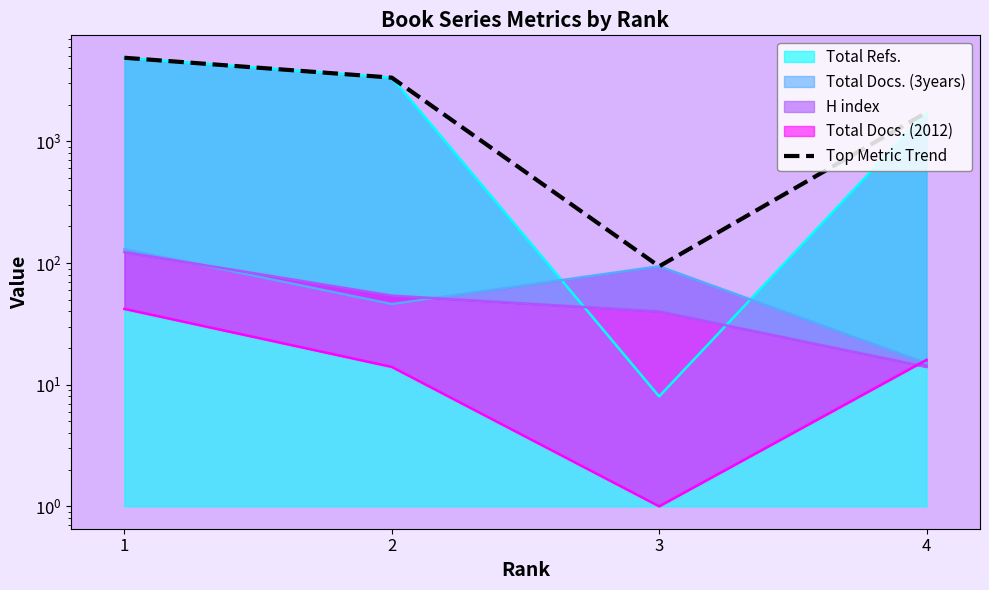

Which has a higher value, 2 or 1?

1